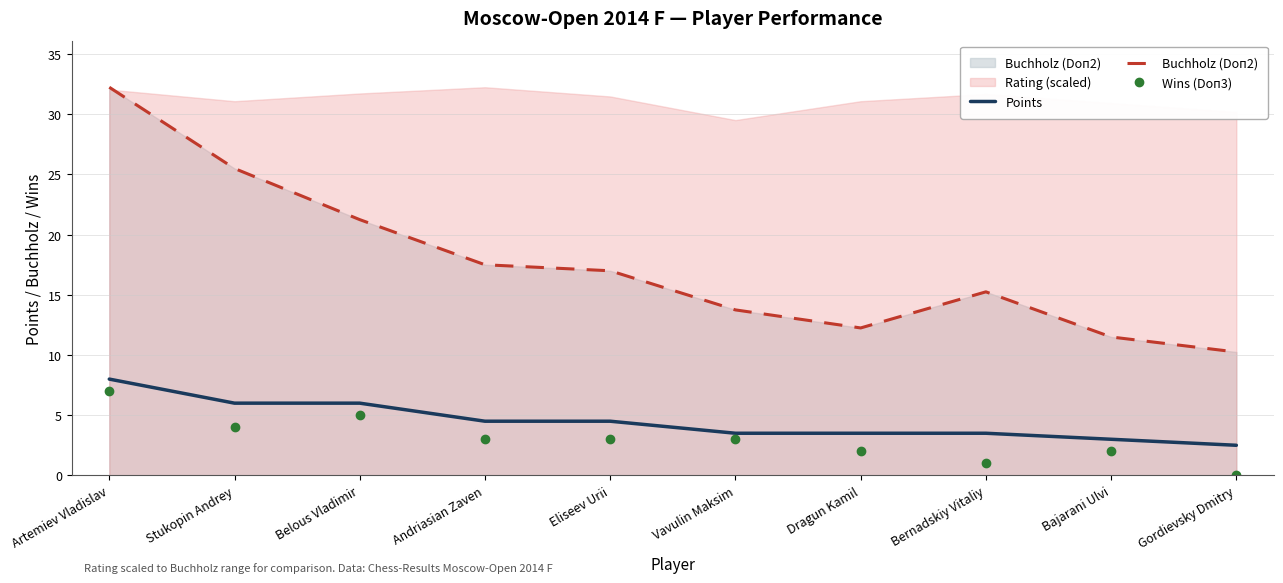

What position from the right is Stukopin Andrey?

9